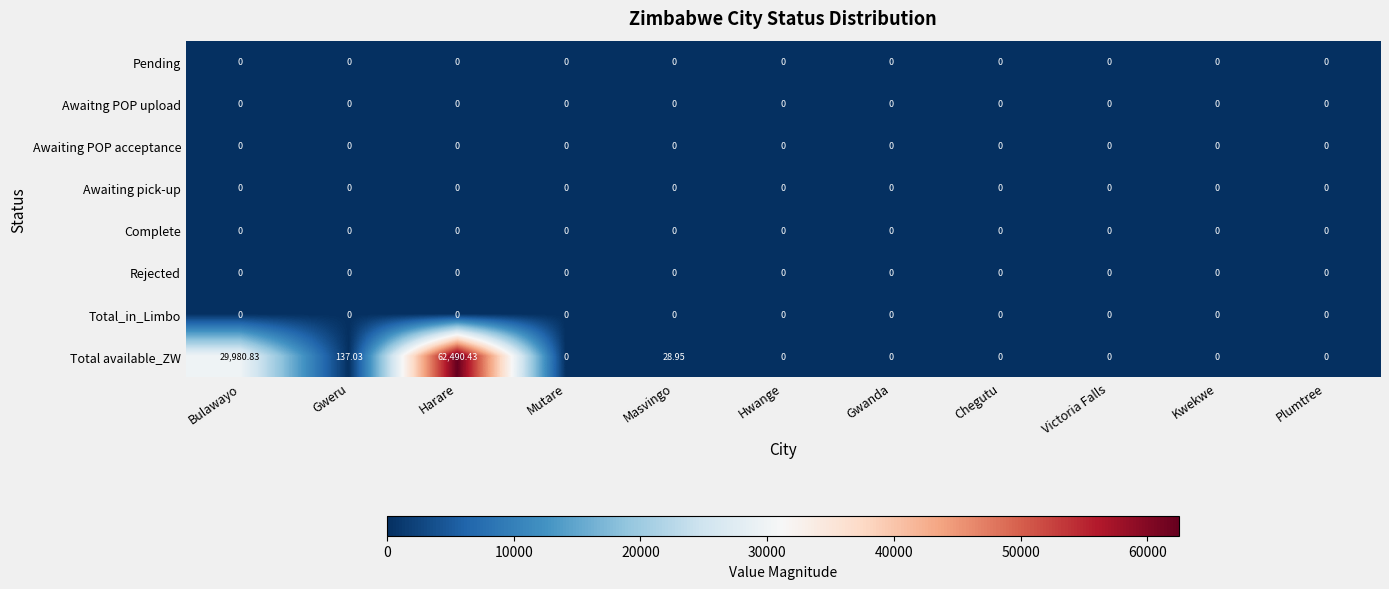

At which category is the sum across all series the highest?

Harare